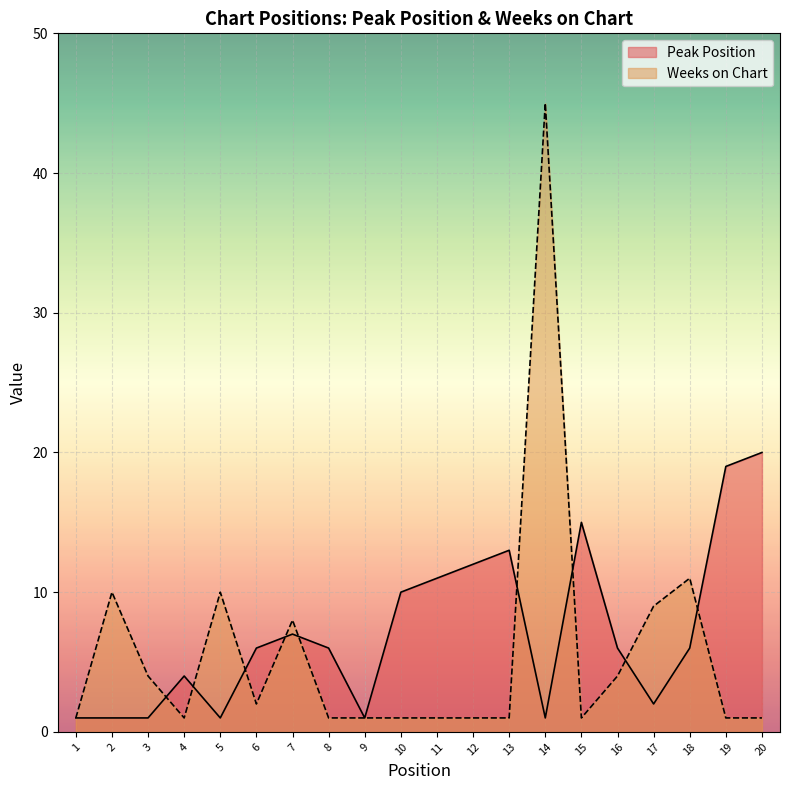

What is the value of the Weeks on Chart point at the 2nd from the left?

10